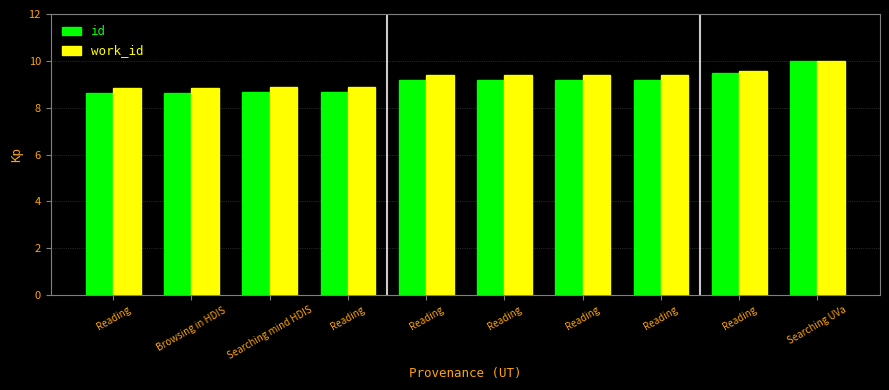

Which label corresponds to the smallest value in the chart?

Reading